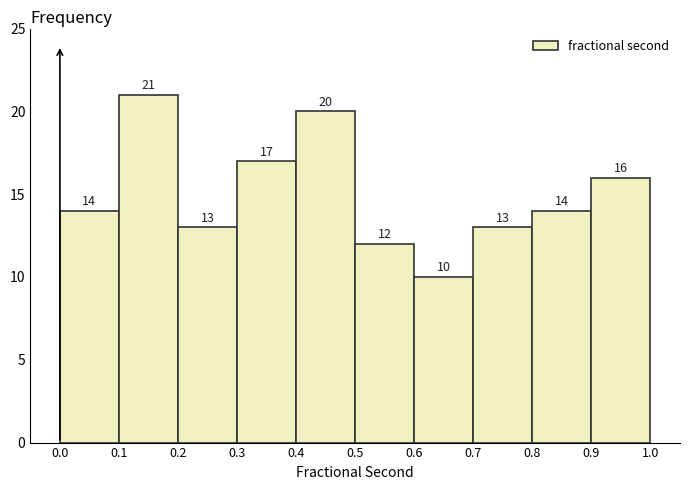

Reading left to right, transcribe this chart: for each bar, give the range it covers on the x-axis and its height.

0.0 to 0.1: 14
0.1 to 0.2: 21
0.2 to 0.3: 13
0.3 to 0.4: 17
0.4 to 0.5: 20
0.5 to 0.6: 12
0.6 to 0.7: 10
0.7 to 0.8: 13
0.8 to 0.9: 14
0.9 to 1.0: 16